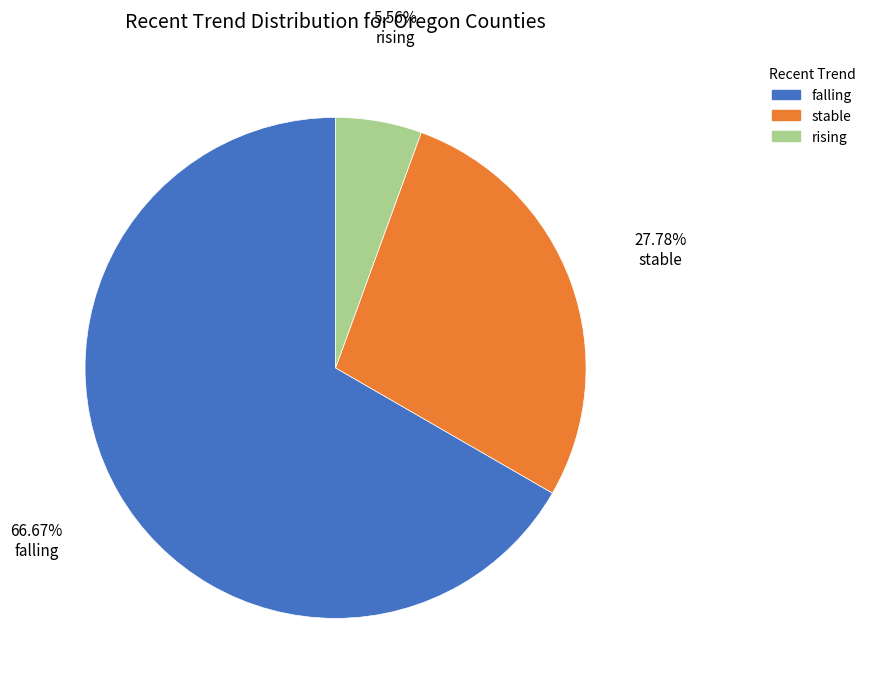

To the nearest percent, what is the average slice percentage?

33%